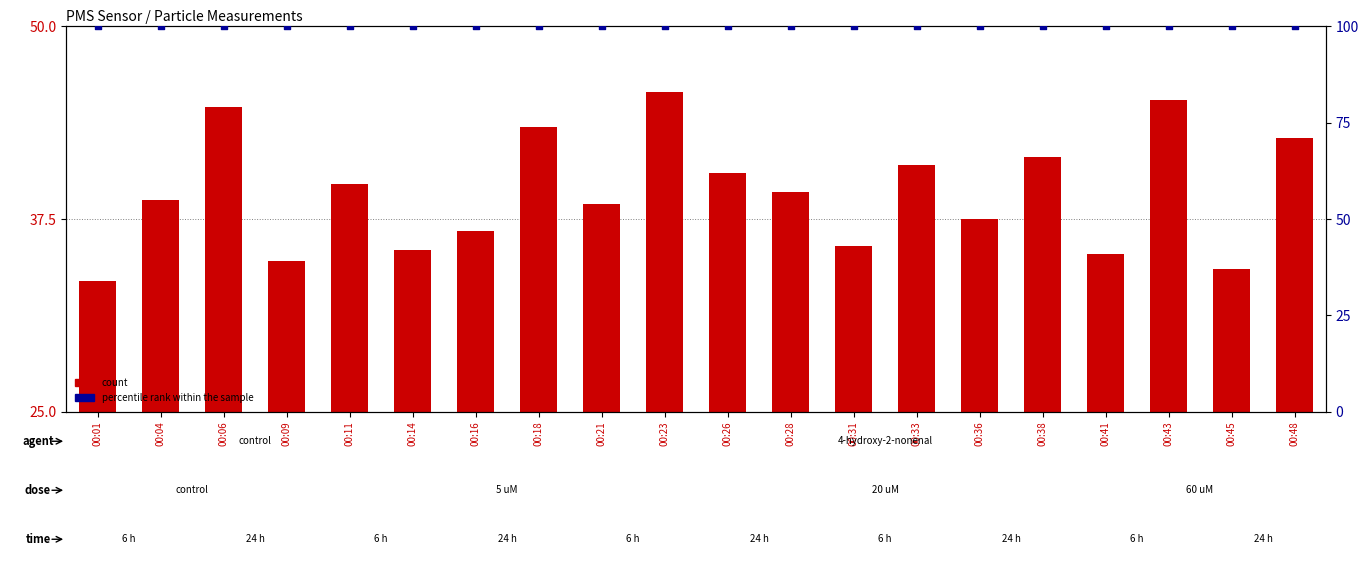

Which series reaches the maximum Y coordinate?

percentile rank within the sample